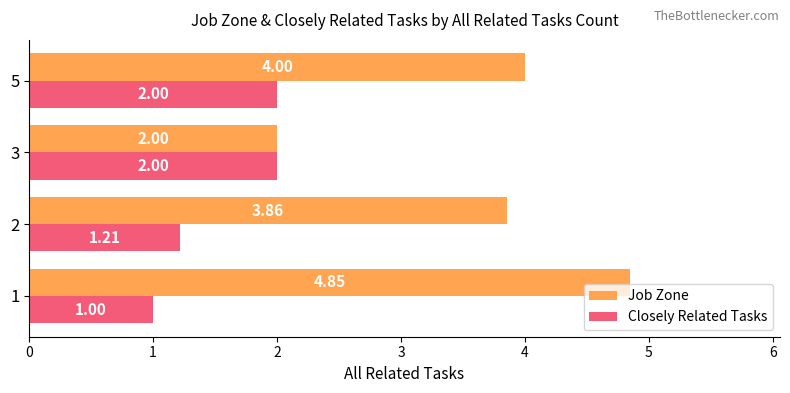

At how many categories does at least one series exceed 1?

4